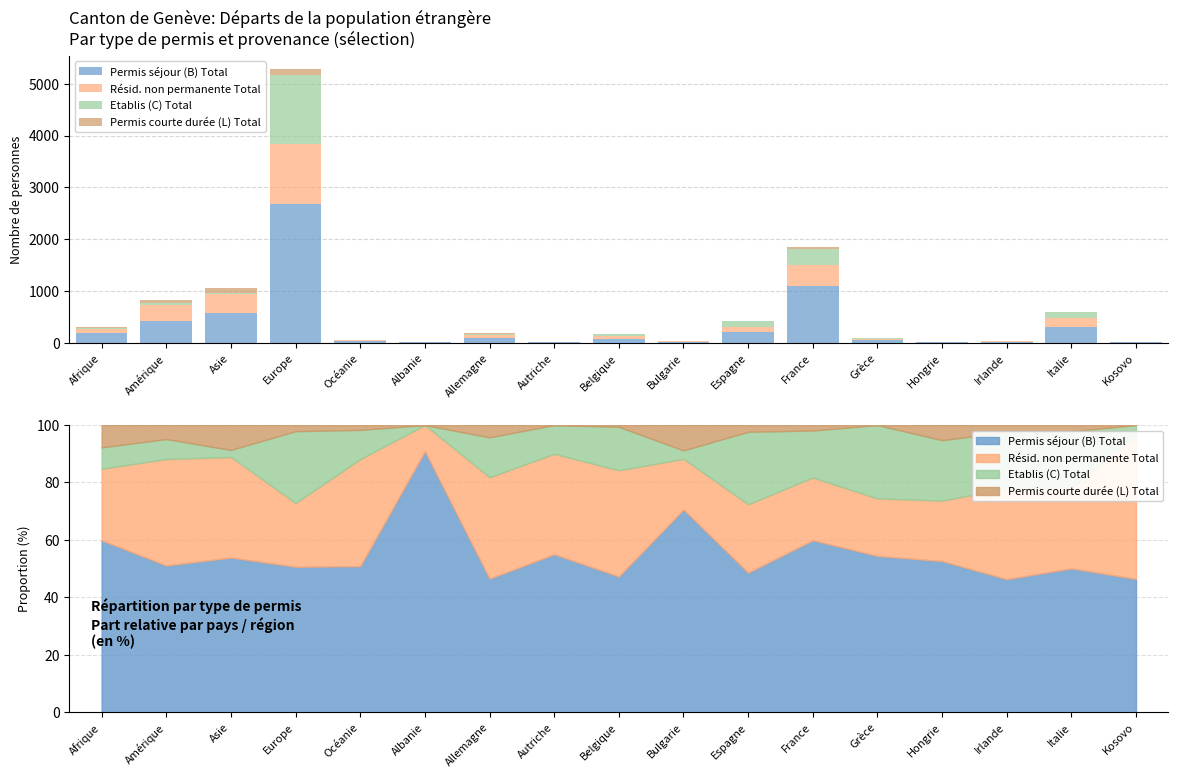

Between Asie and Albanie, which series saw the biggest shift?

Permis séjour (B) Total